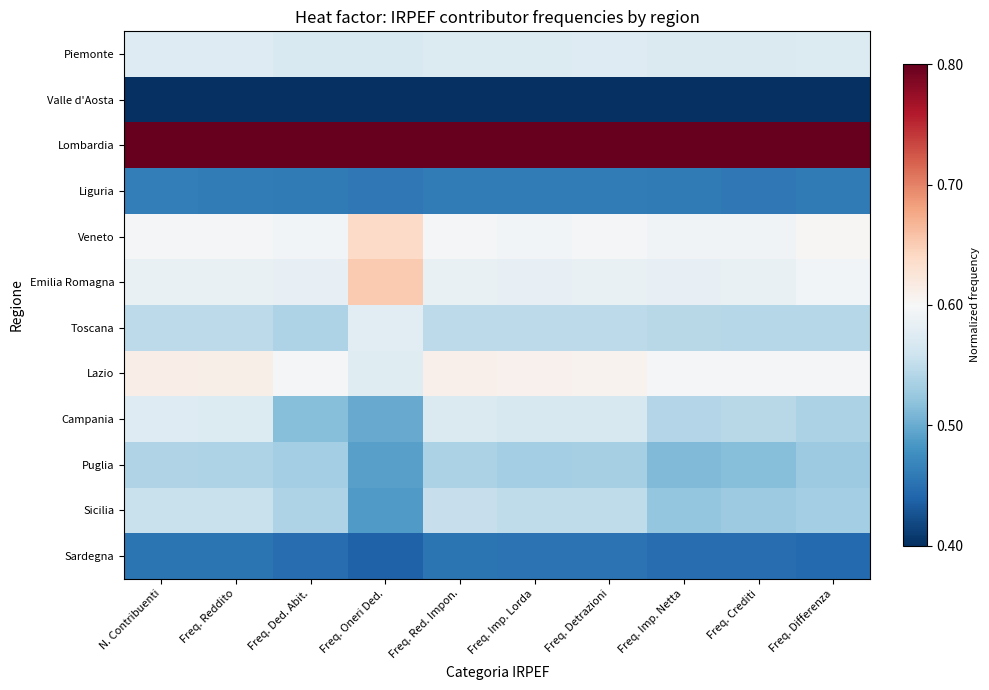

At how many categories does at least one series exceed 0?

10